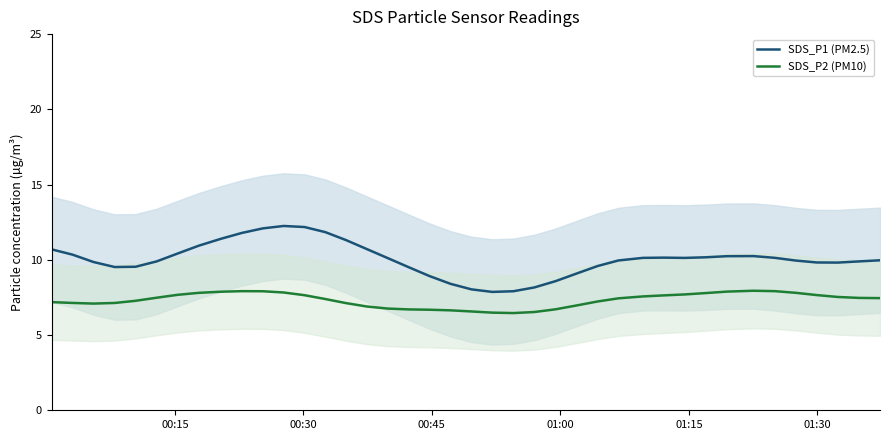

True or false: SDS_P1 (PM2.5) and SDS_P2 (PM10) intersect in this chart.

False